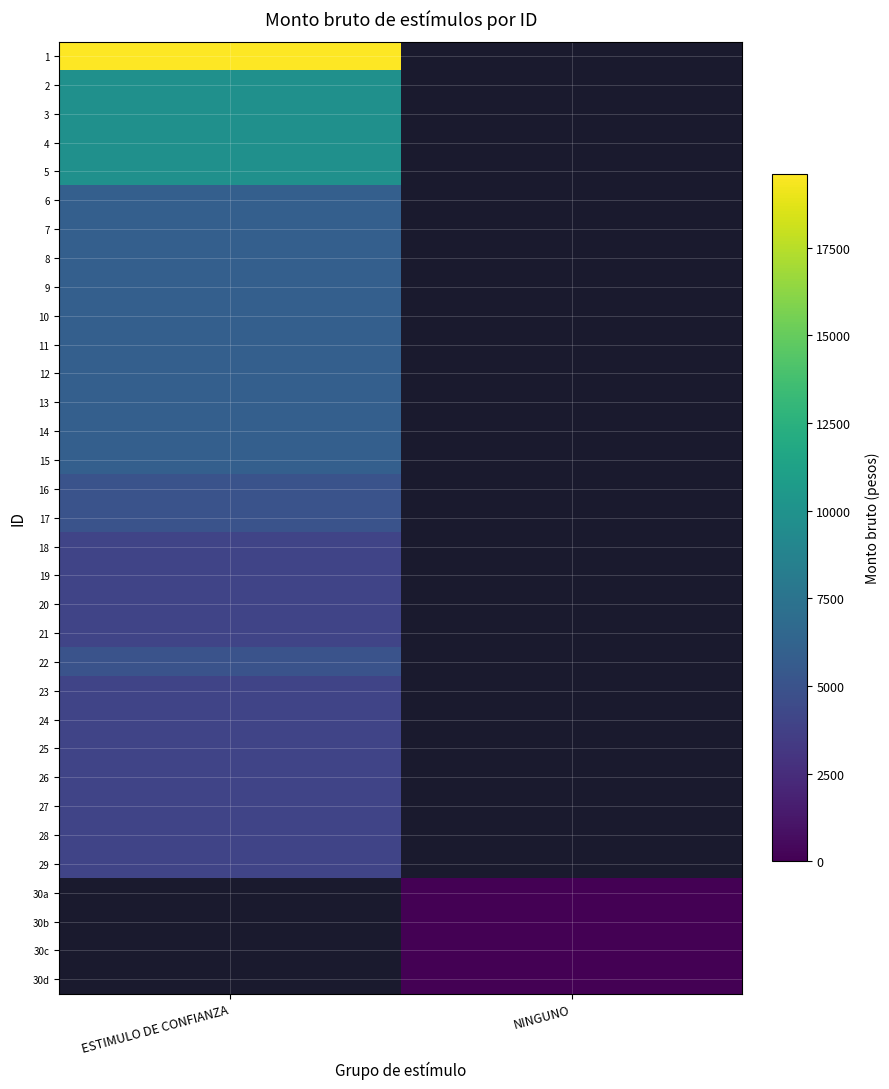

What is the difference between the highest and lowest values at ESTIMULO DE CONFIANZA?

15600.0